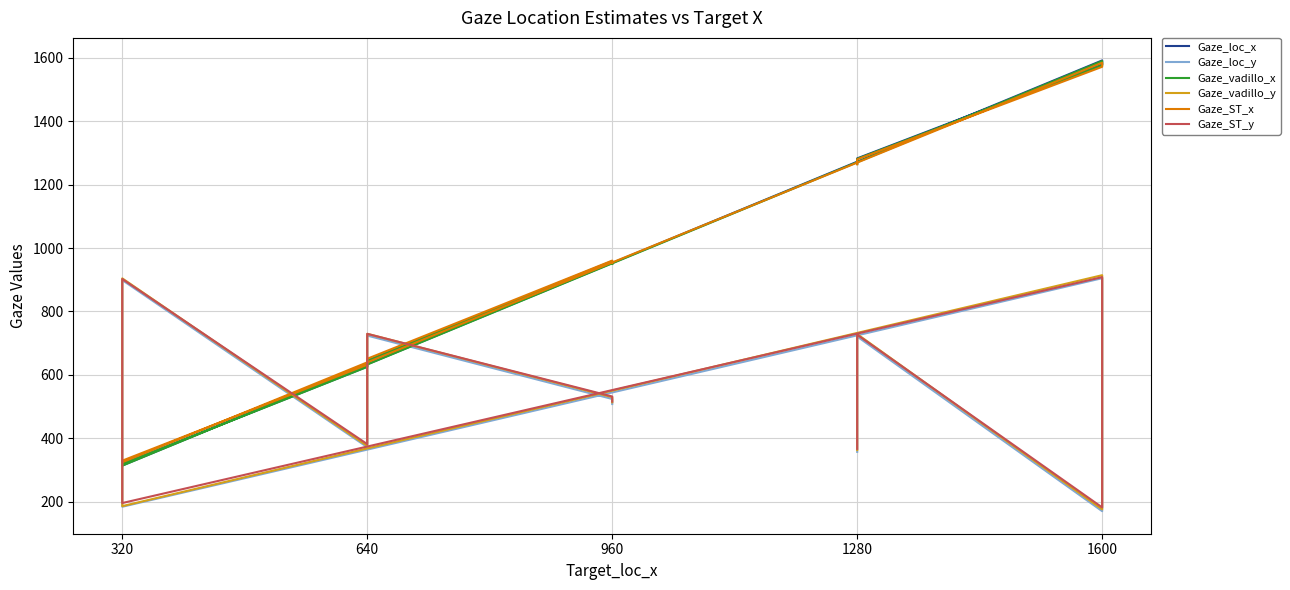

What value does the Gaze_vadillo_x series have at 960?

957.8